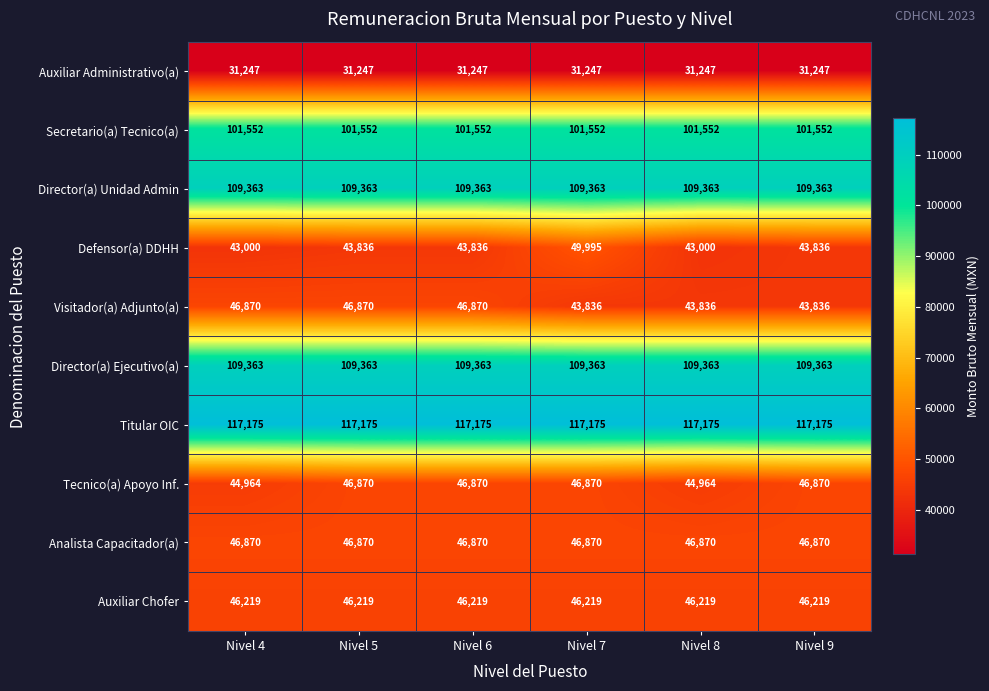

What is the sum of the Auxiliar Administrativo(a) values at Nivel 5 and Nivel 6?

62494